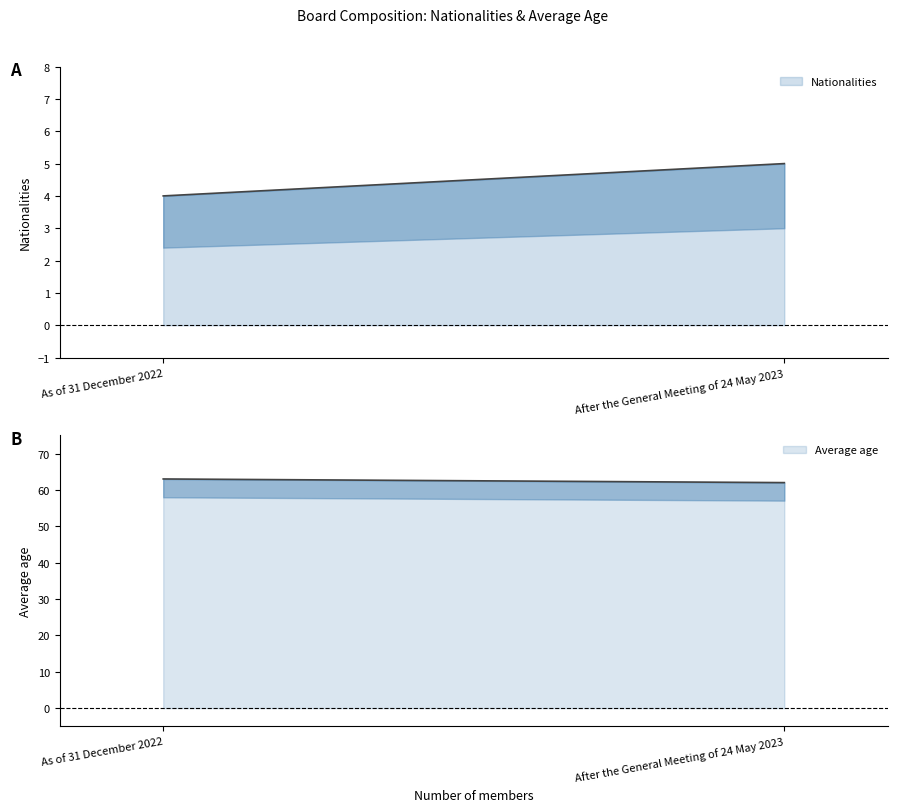

Reading left to right, extract all data points from this chart.

Nationalities: As of 31 December 2022=4	After the General Meeting of 24 May 2023=5
Average age: As of 31 December 2022=63	After the General Meeting of 24 May 2023=62